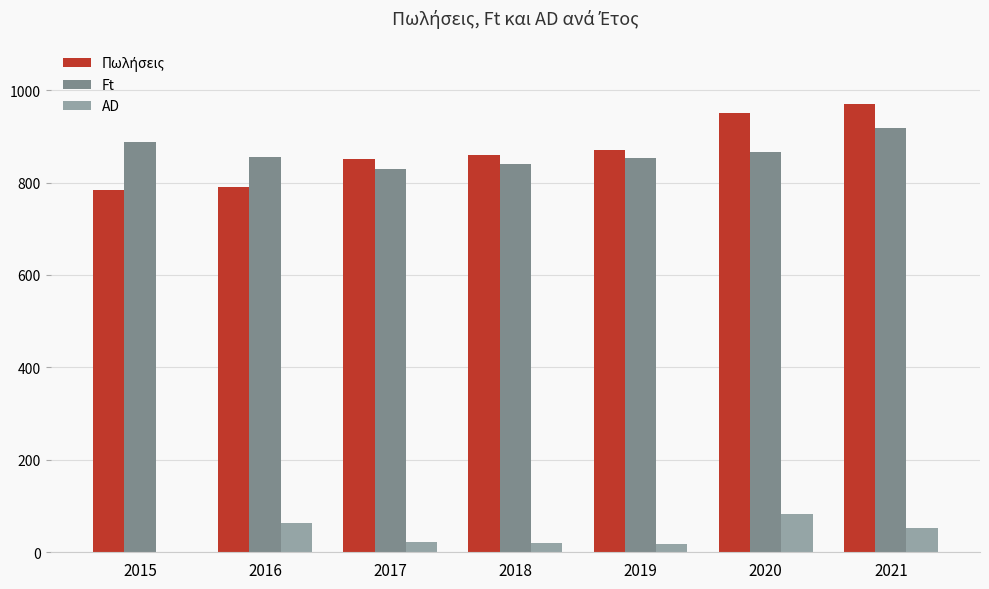

Count the number of categories in the chart.

7